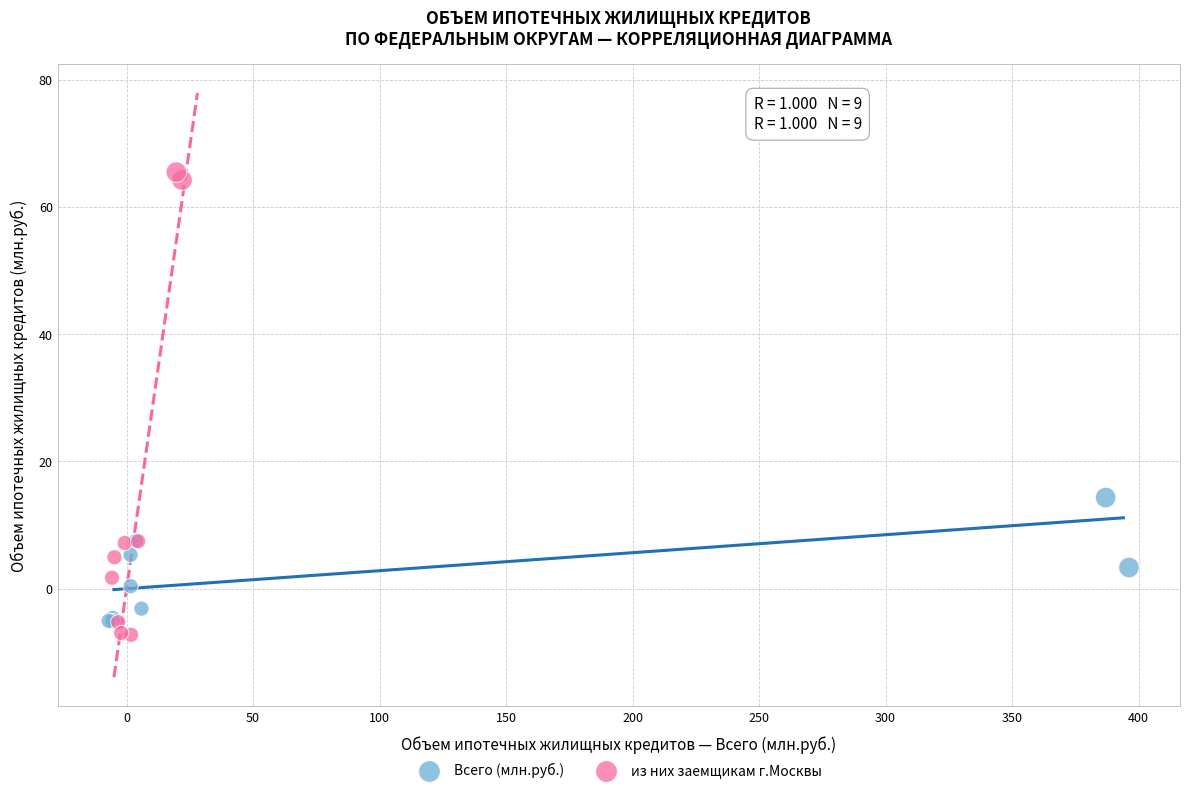

Which series contains the highest Y value?

из них заемщикам г.Москвы